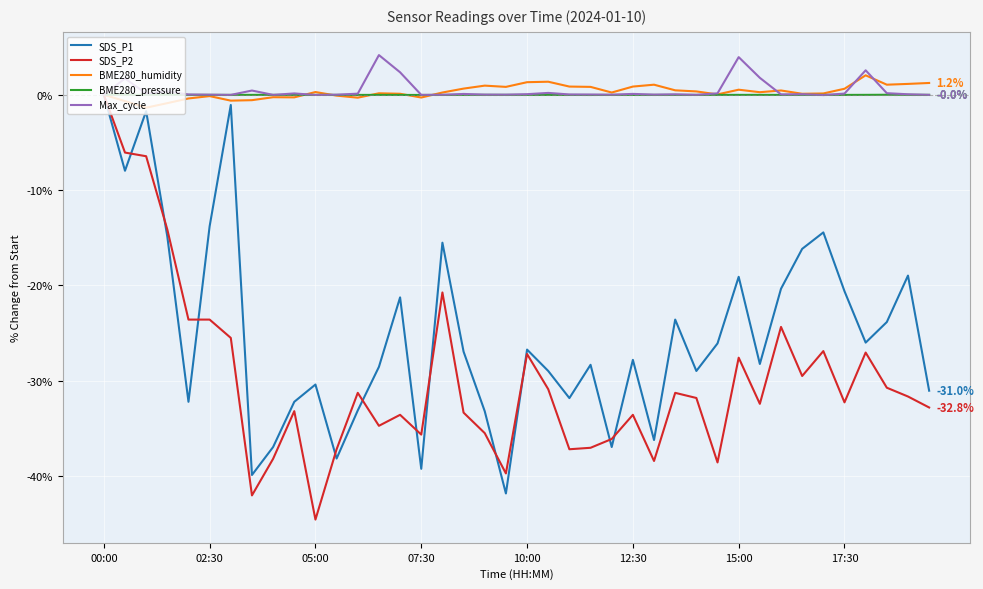

What is the minimum value for BME280_humidity?

-1.4